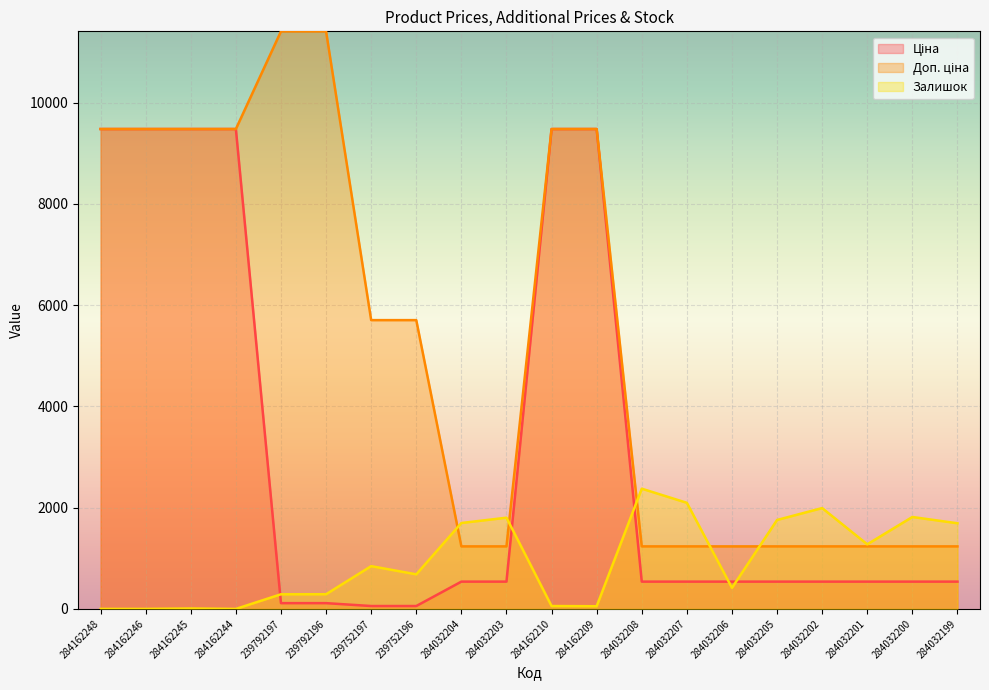

What is the sum of all Ціна values?

62612.7